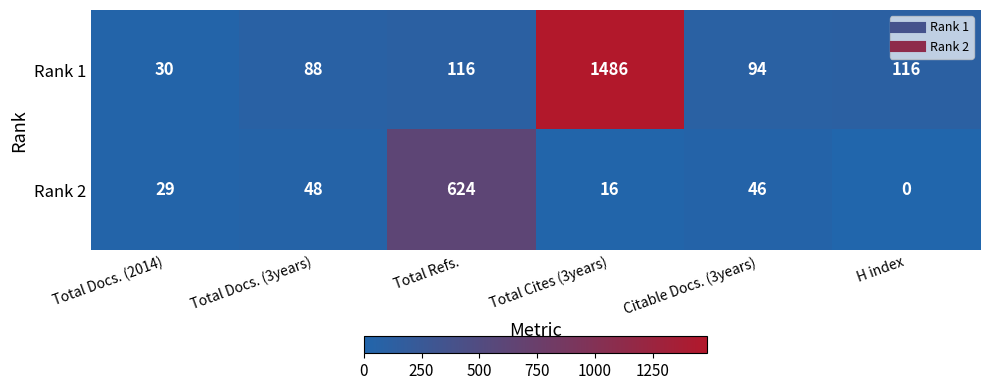

At which label does Rank 2 first exceed 46?

Total Docs. (3years)